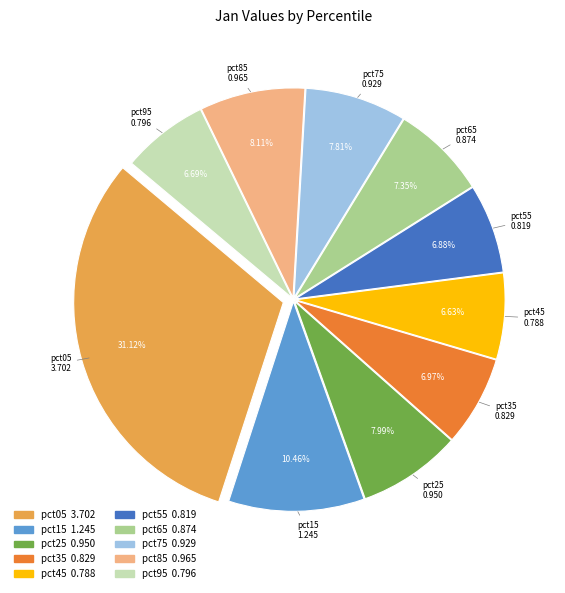

How many segments does this pie chart have?

10